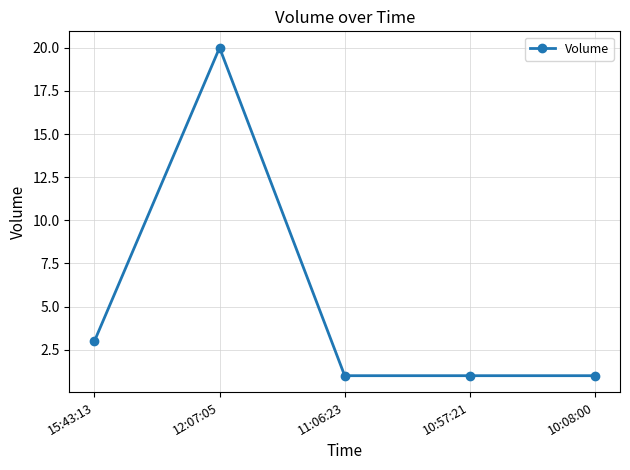

What is the label of the 2nd point from the left?

12:07:05